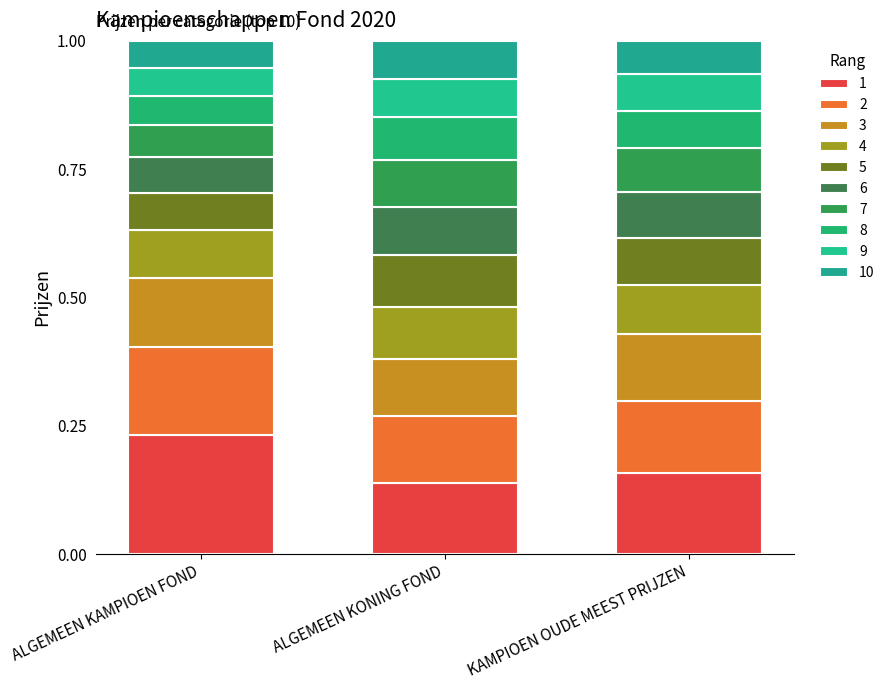

Count the number of data series in this chart.

10